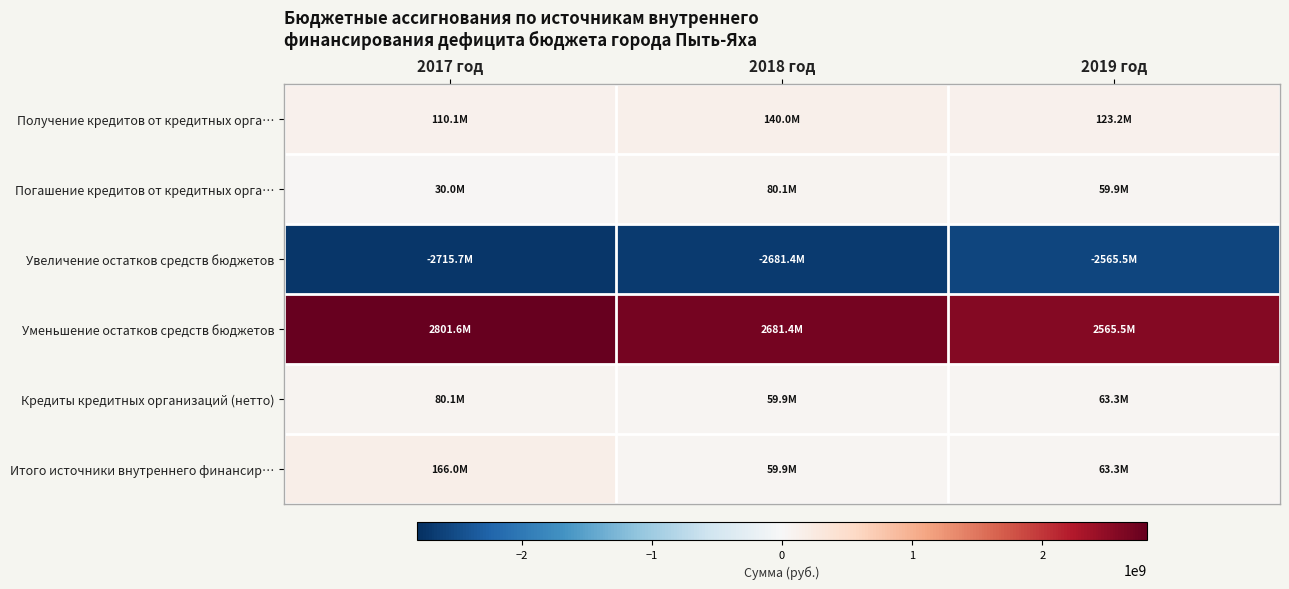

Which label corresponds to the largest value in the chart?

2017 год